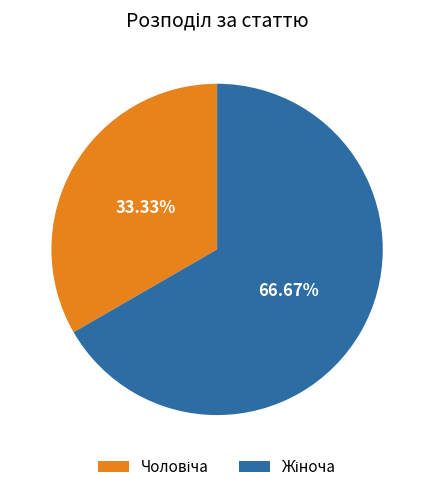

Is there any slice that represents more than half of the pie?

Yes